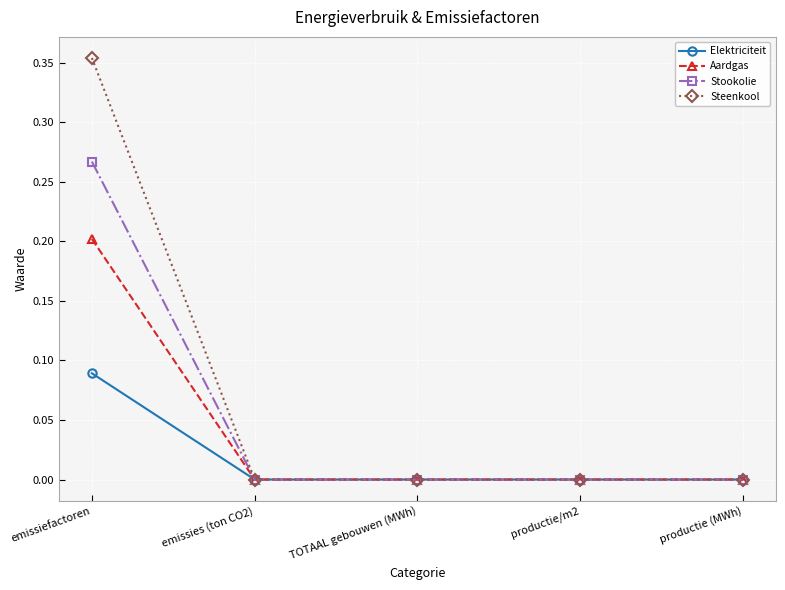

What is the label of the 4th point from the right?

emissies (ton CO2)